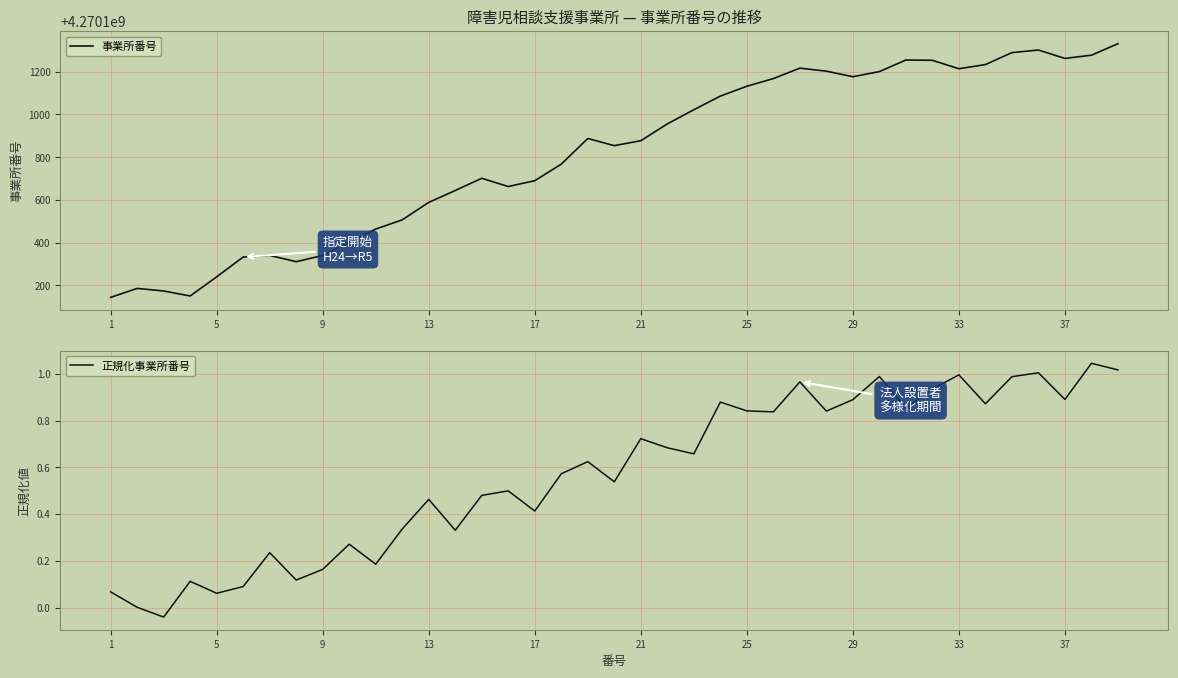

Which series has the largest total across all categories?

事業所番号